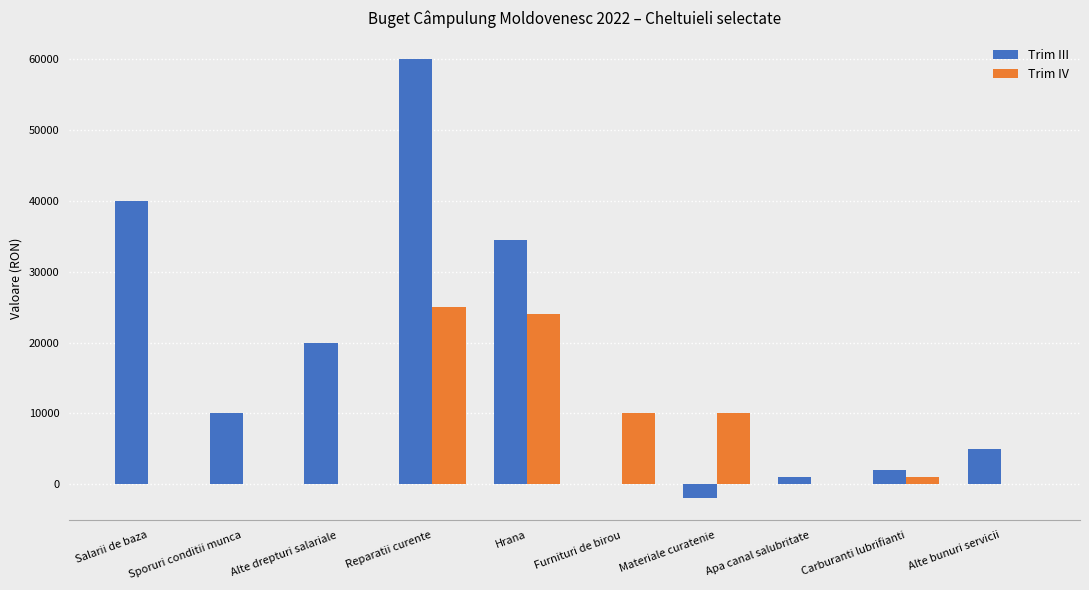

True or false: Trim IV has a value of 1000 at Carburanti lubrifianti.

True